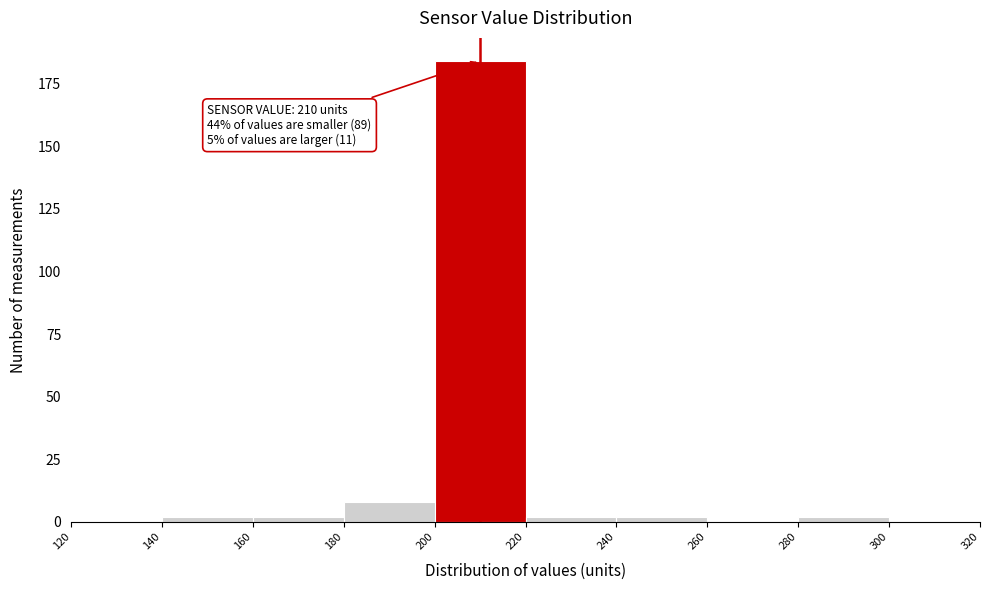

Which range on the x-axis has the tallest bar?

200 to 220